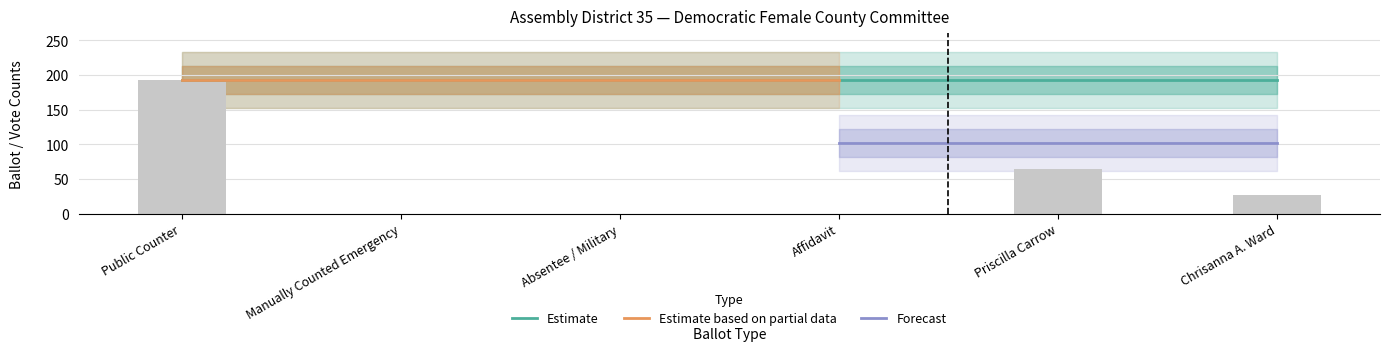

At which label is Total Applicable Ballots closest to 193?

Public Counter